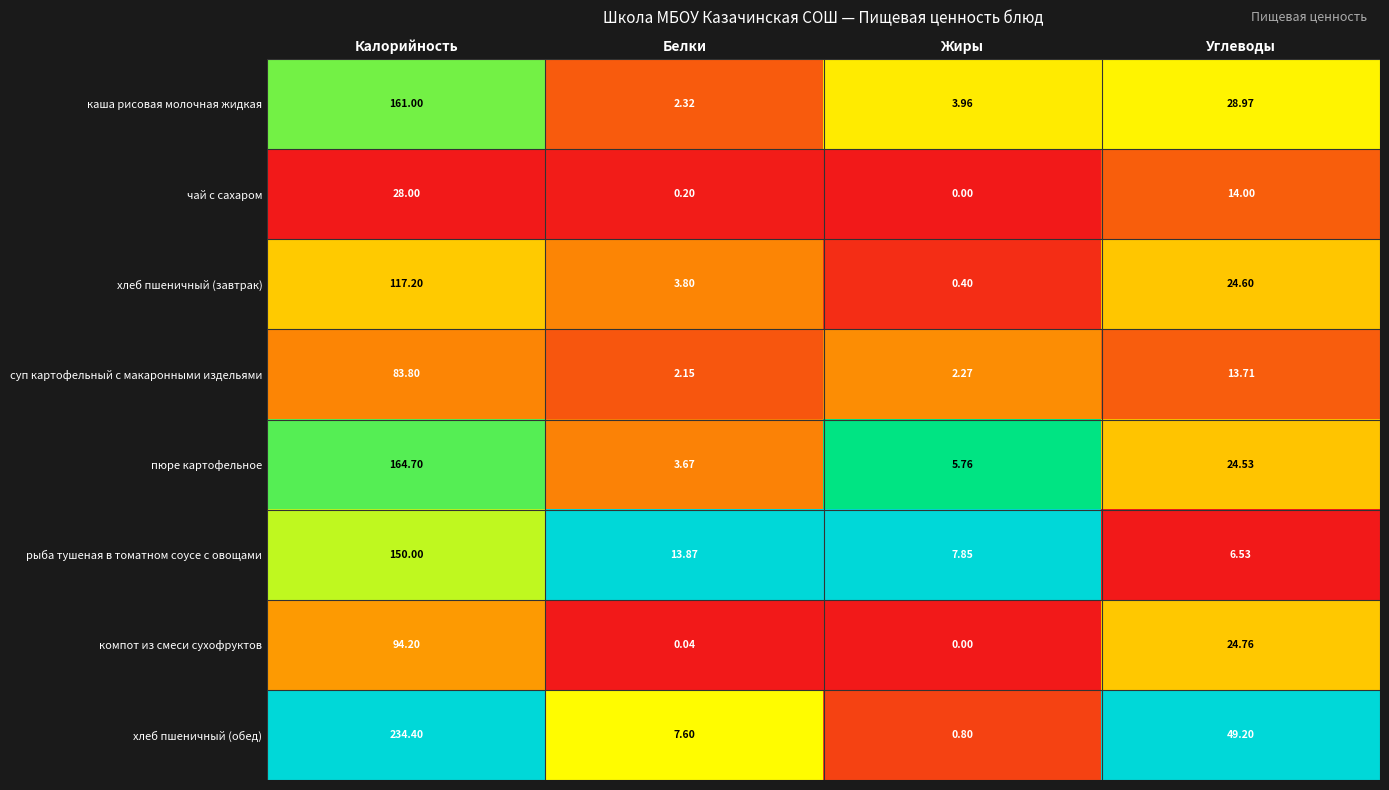

At which label does хлеб пшеничный (обед) first exceed 49?

Калорийность